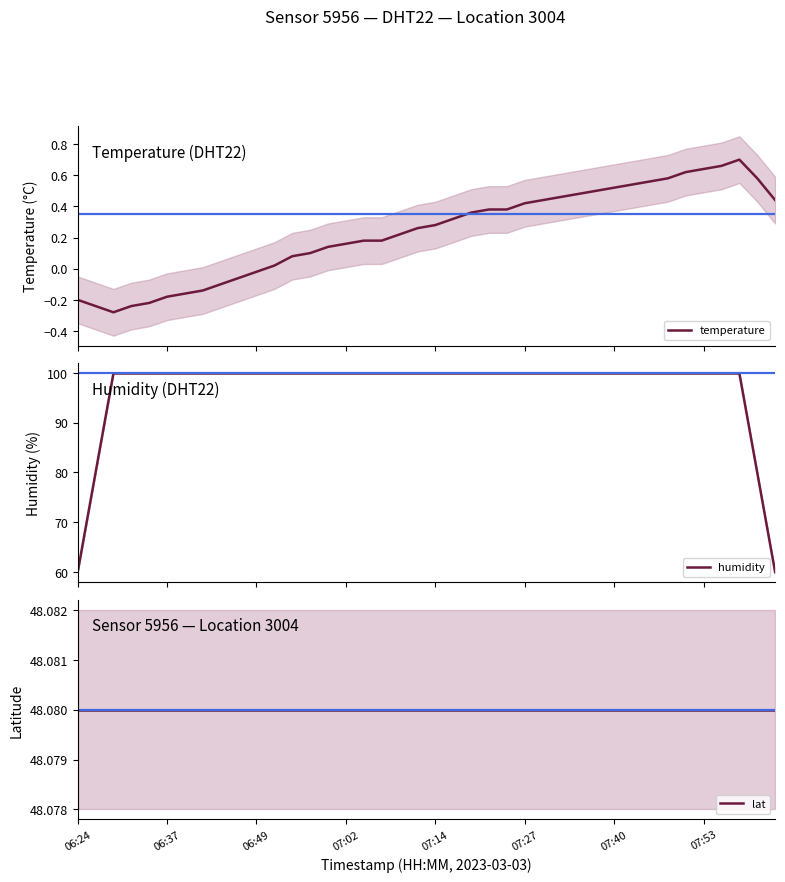

What are all the series names shown in the legend?

temperature, humidity, lat